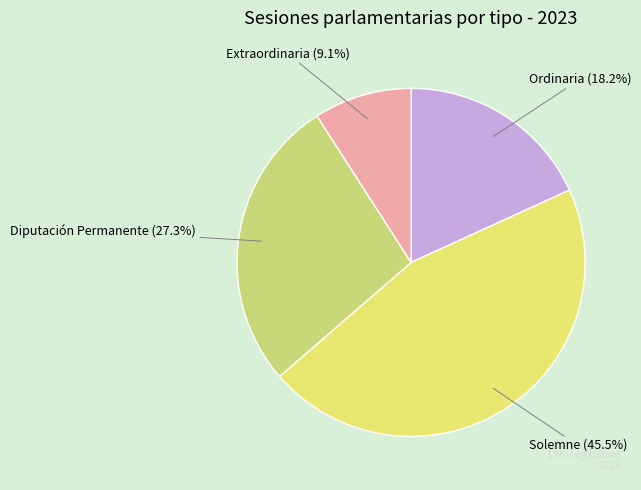

Is there any slice that represents more than half of the pie?

No